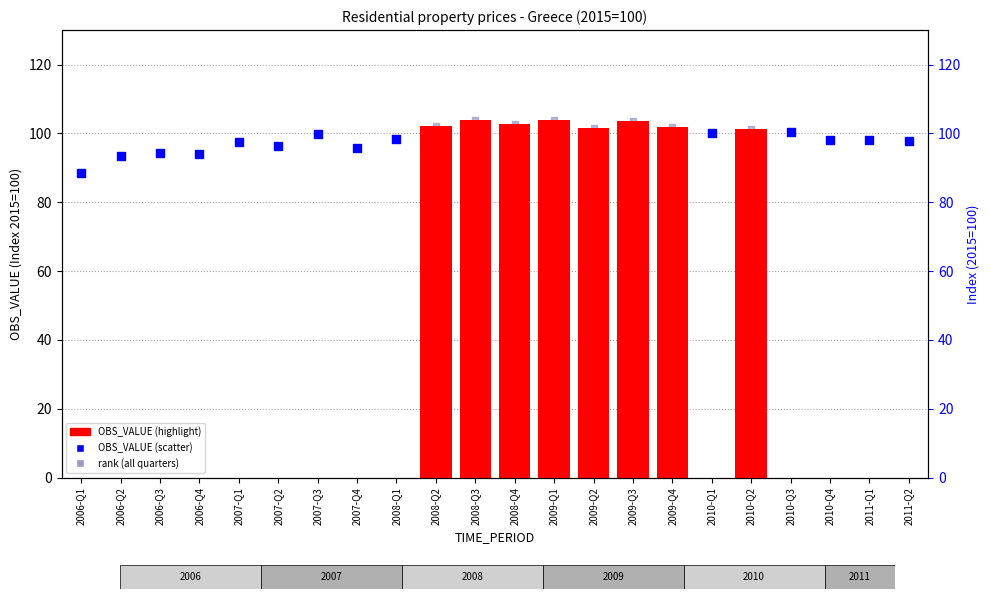

Between 2008-Q4 and 2009-Q2, which is larger?

2008-Q4